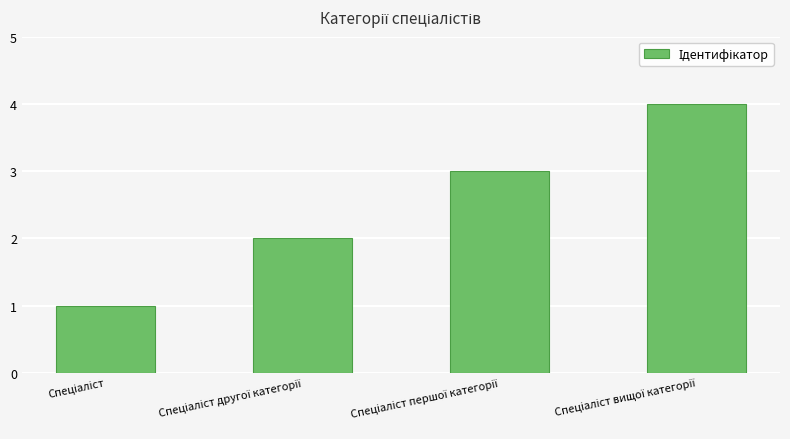

How many values are between 2 and 4?

3